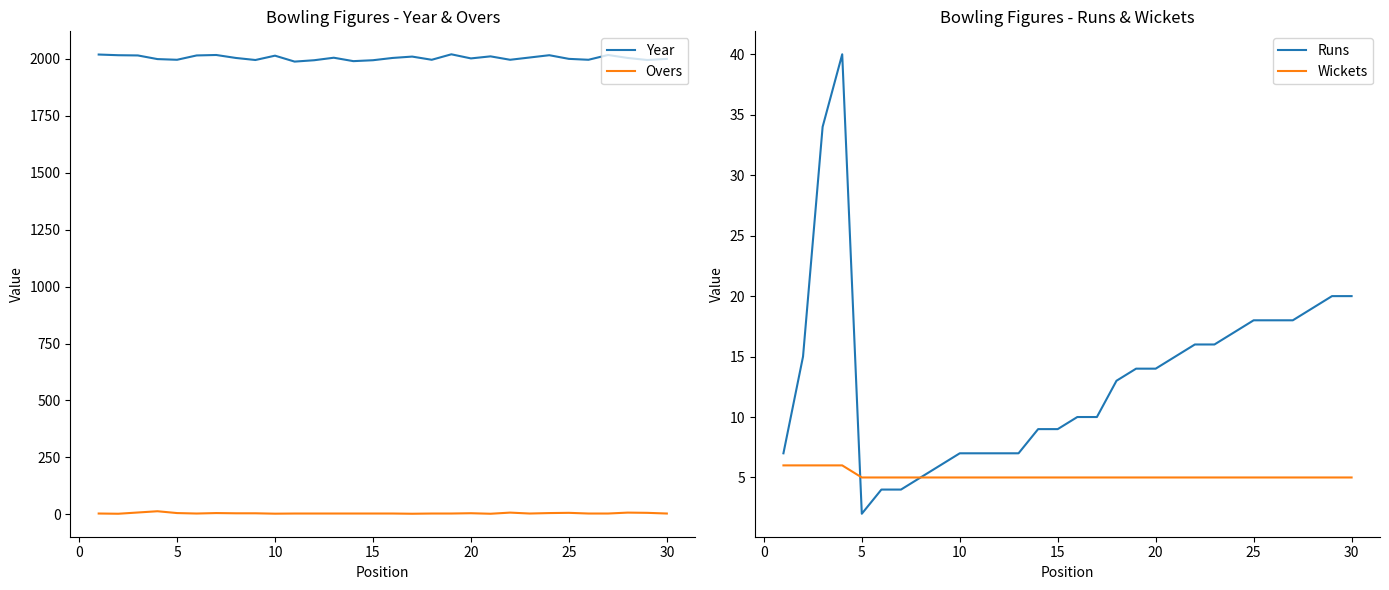

Count the number of data series in this chart.

4